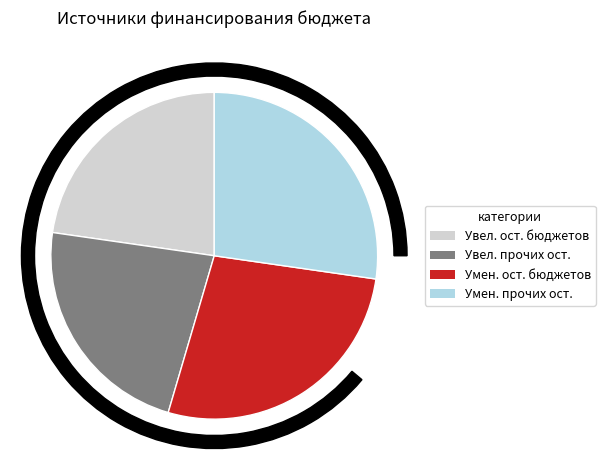

Is it true that Уменьшение прочих остатков денежных средств (720) is 27% of the pie?

True